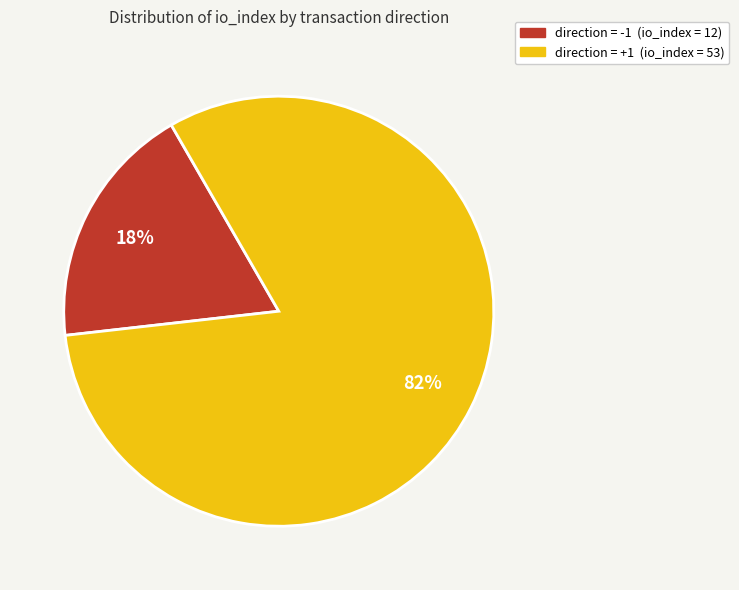

How many slices are in this pie chart?

2